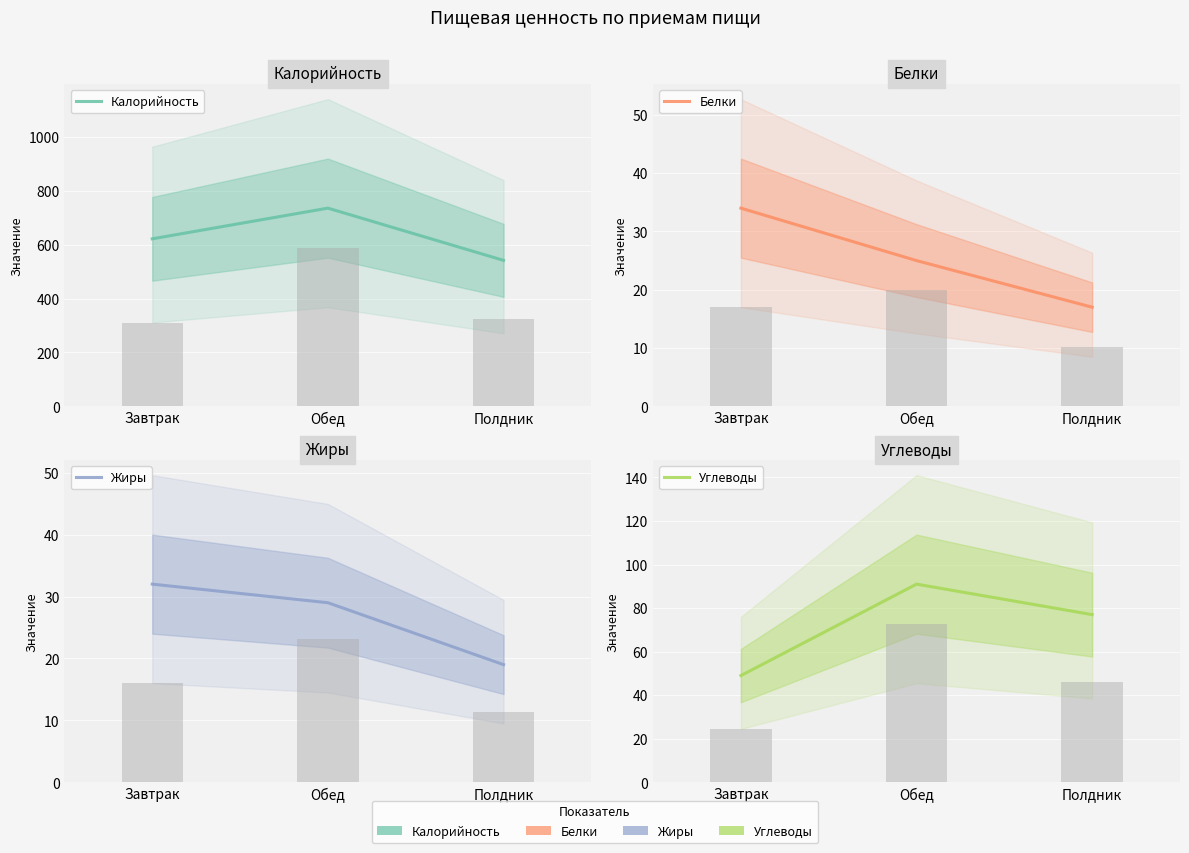

At Полдник, list the series in order from largest to smallest.

Калорийность, Углеводы, Жиры, Белки